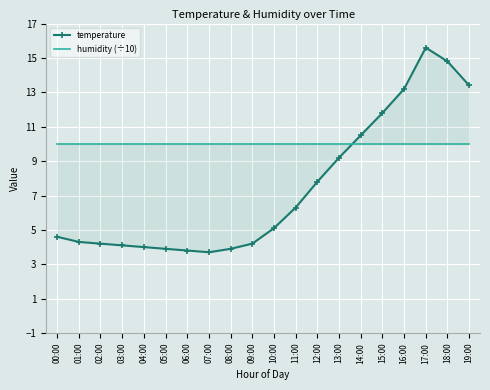

The value of humidity (÷10) at 06:00 is 10.0. True or false?

True